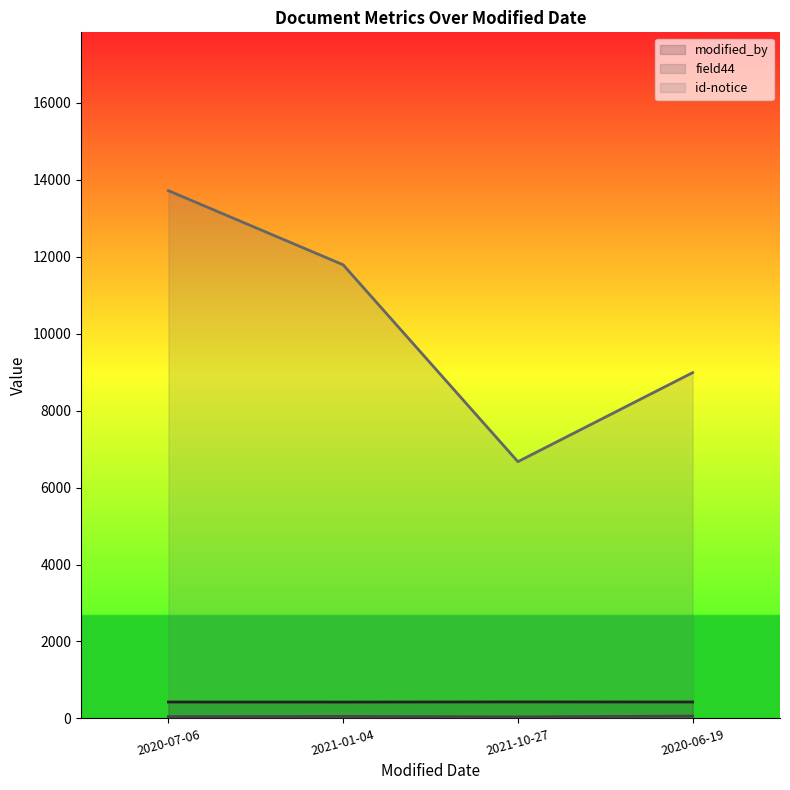

True or false: field44 has a value of 45 at 2020-07-06.

True